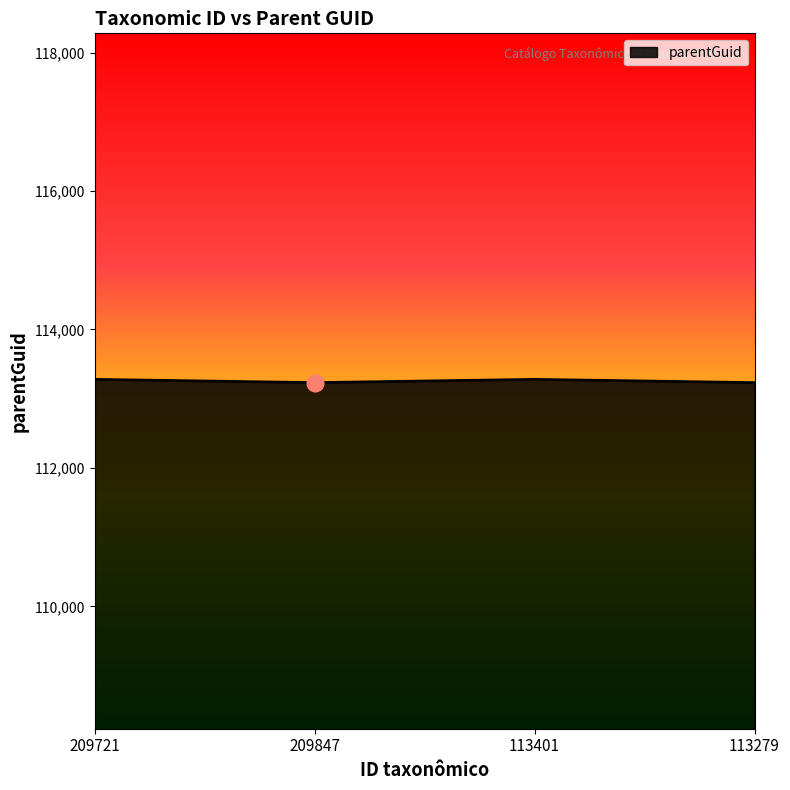

What is the sum of the values at 113401 and 113279?

226511